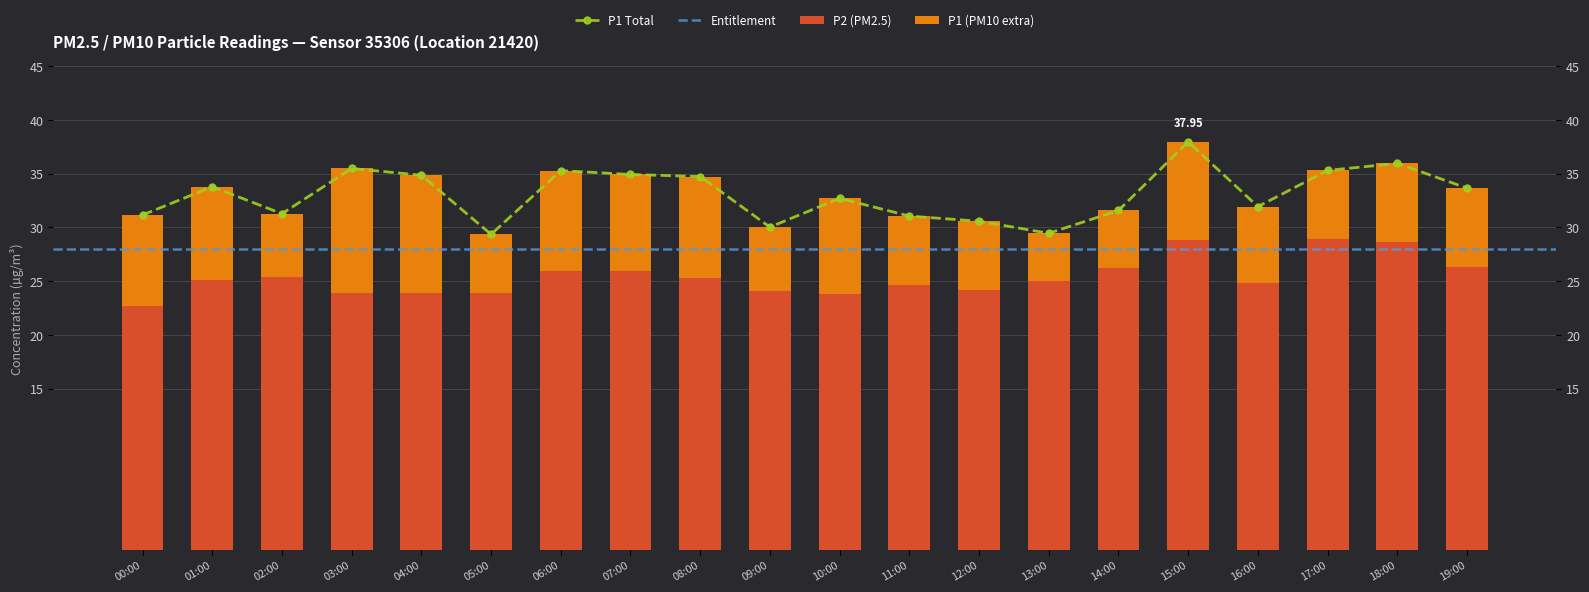

The value of P2 at 12:00 is 16.4. True or false?

False